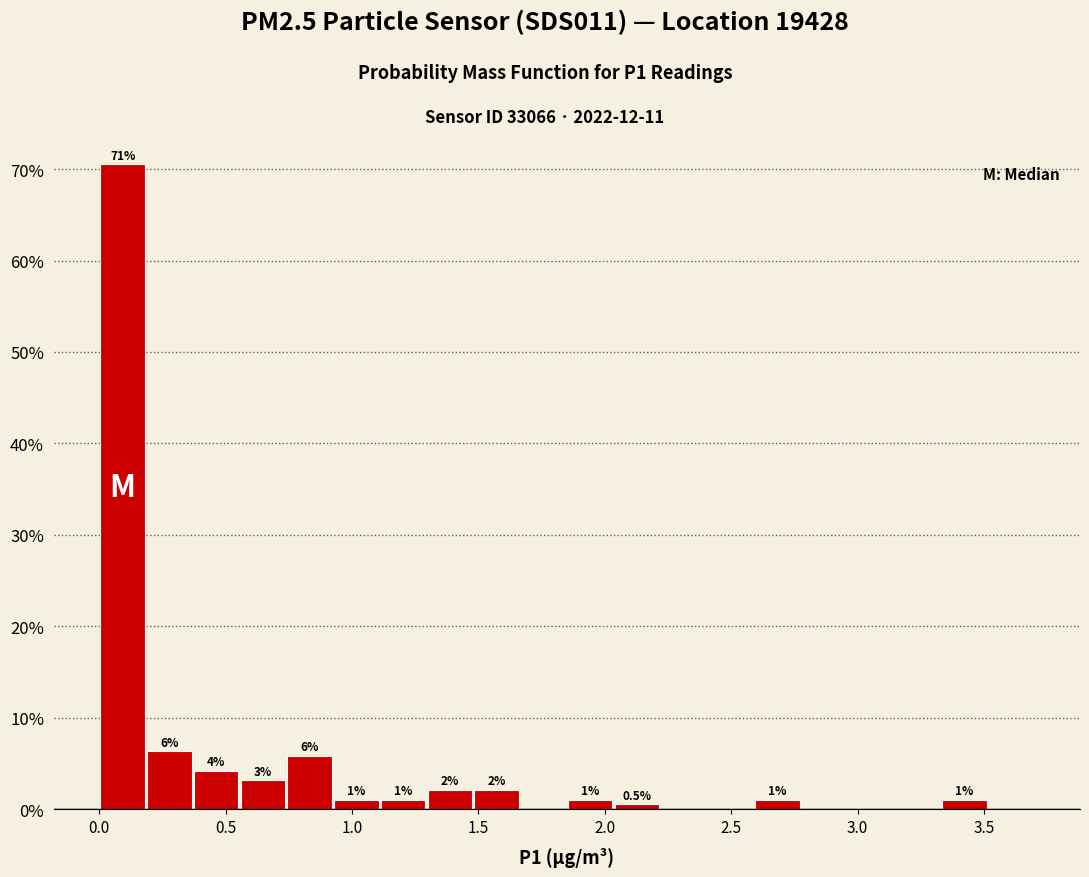

Read against the x-axis, roughly where is the centre of the tallest bar?

0.10